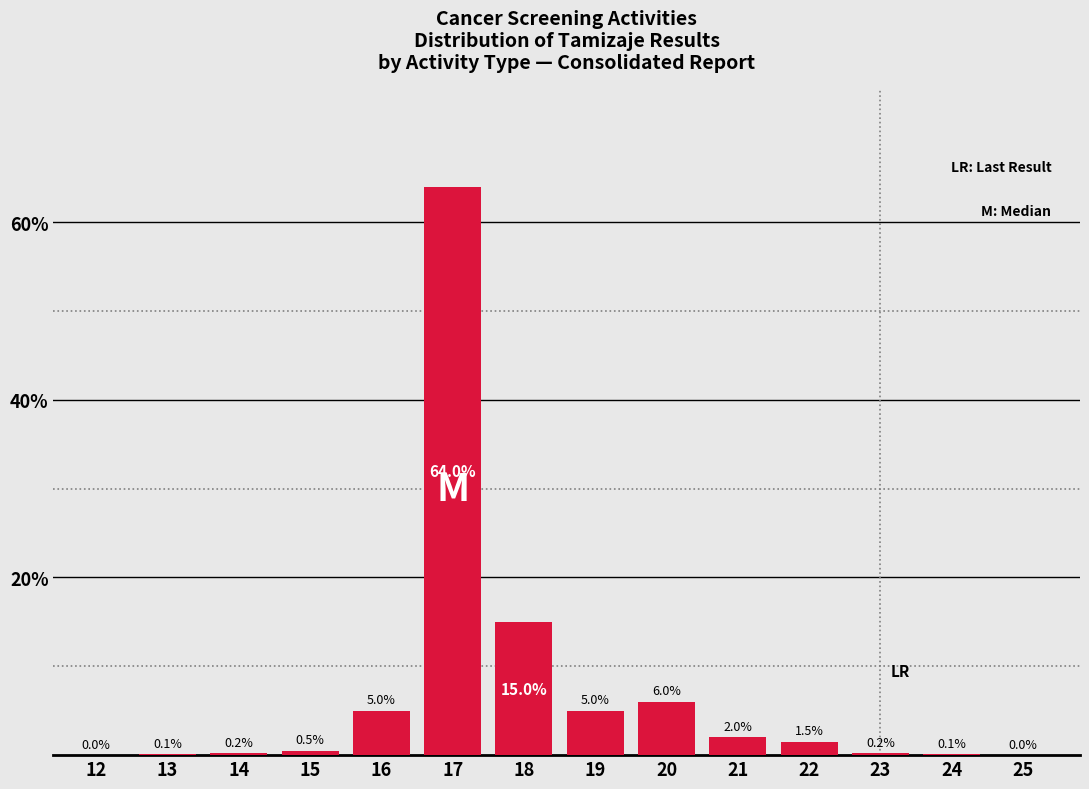

Reading left to right, extract all data points from this chart.

12=0.0	13=0.1	14=0.2	15=0.5	16=5.0	17=64.0	18=15.0	19=5.0	20=6.0	21=2.0	22=1.5	23=0.2	24=0.1	25=0.0